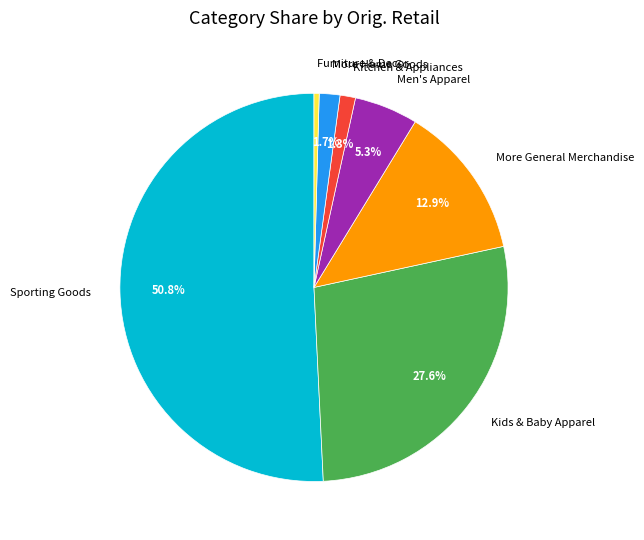

Which slice is the largest?

Sporting Goods